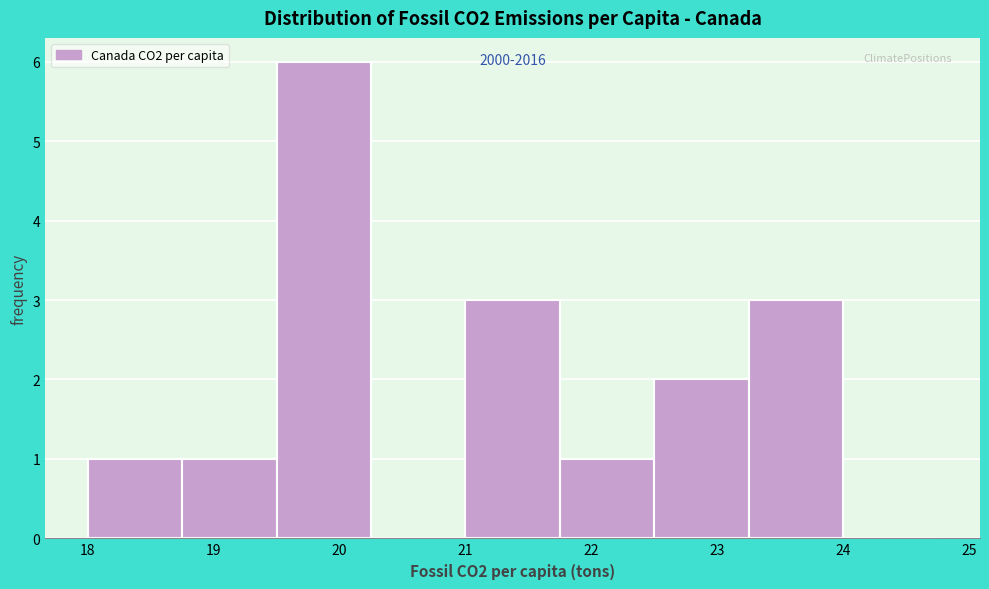

Over which range of the x-axis is the bar tallest?

19.50 to 20.25